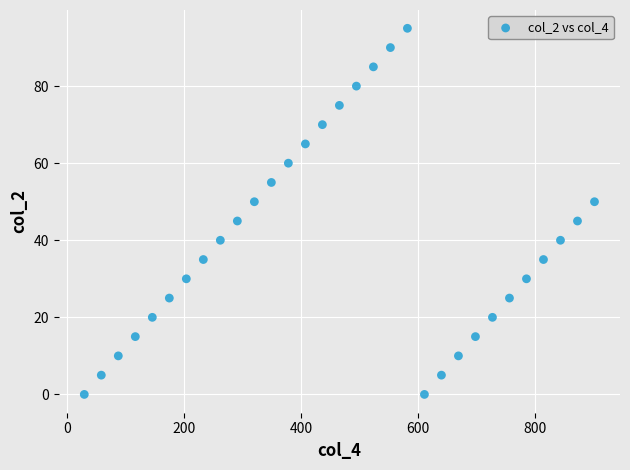

What is the range of Y values (max minus min)?

95